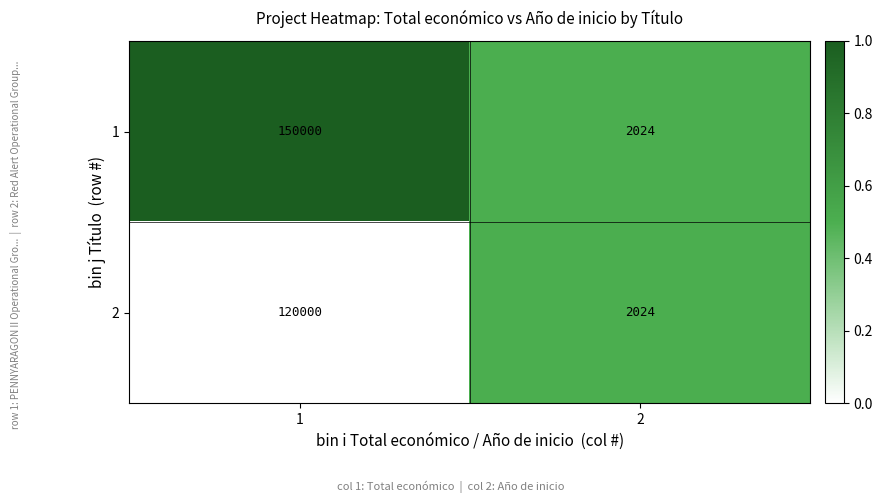

What value does the 2 series have at 2, to the nearest 50?

2000